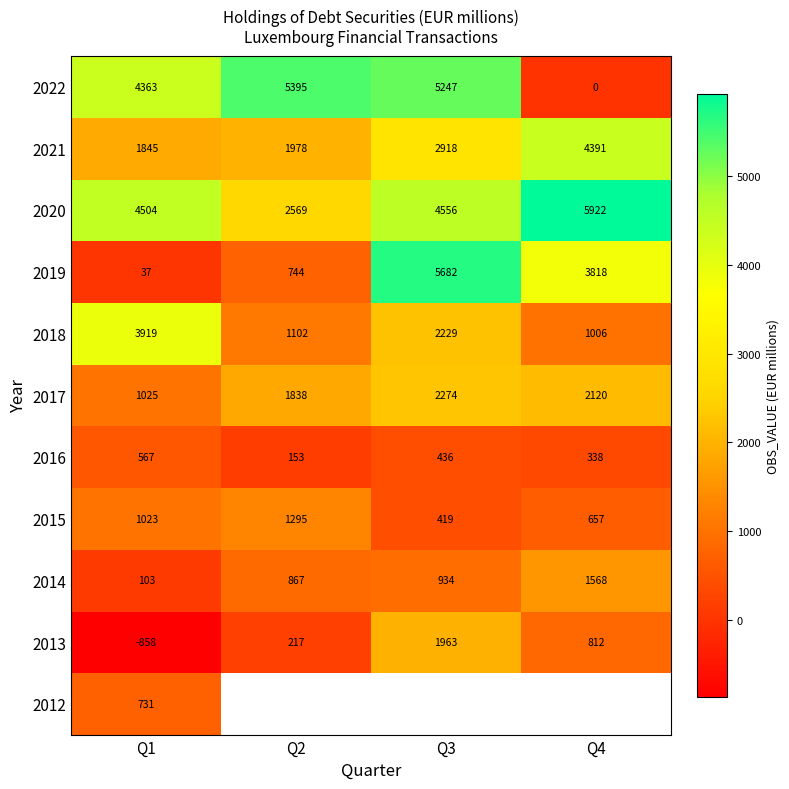

What is the spread (max minus min) of values at Q1?

5362